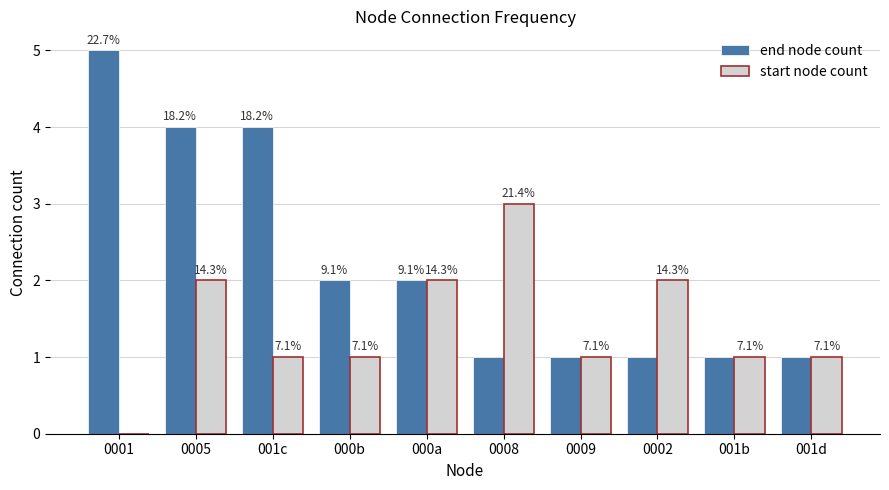

How many groups of bars are there?

10